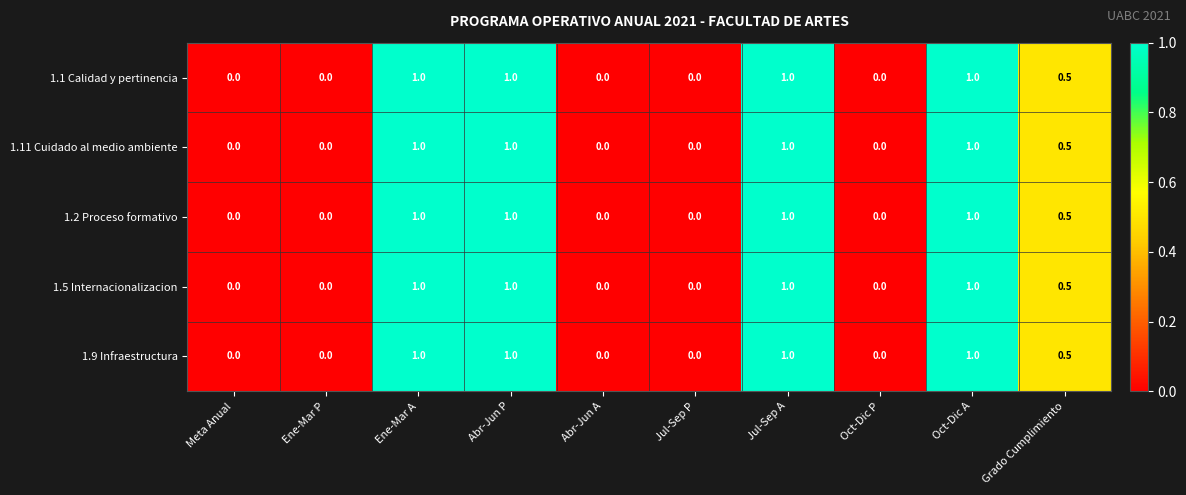

What is the approximate value of 1.11 Cuidado al medio ambiente at Oct-Dic A?

1.0